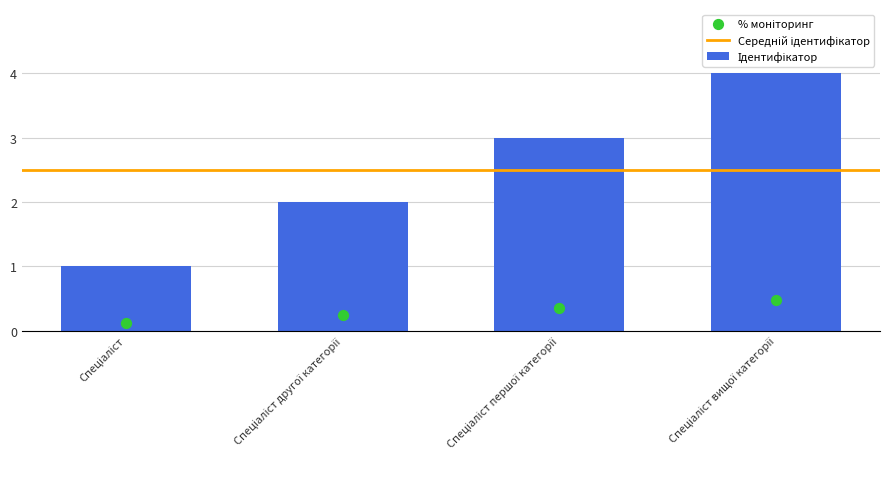

Which has a higher value, Спеціаліст вищої категорії or Спеціаліст?

Спеціаліст вищої категорії